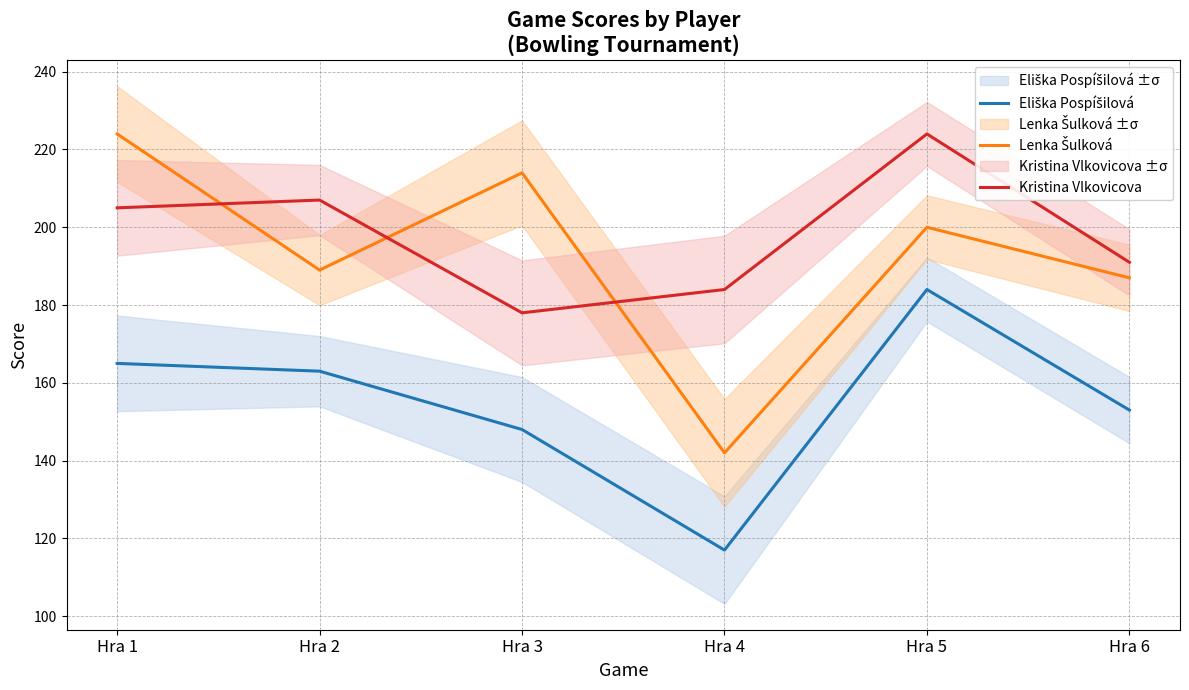

List the series in order of their peak value, highest first.

Lenka Šulková, Kristina Vlkovicova, Eliška Pospíšilová